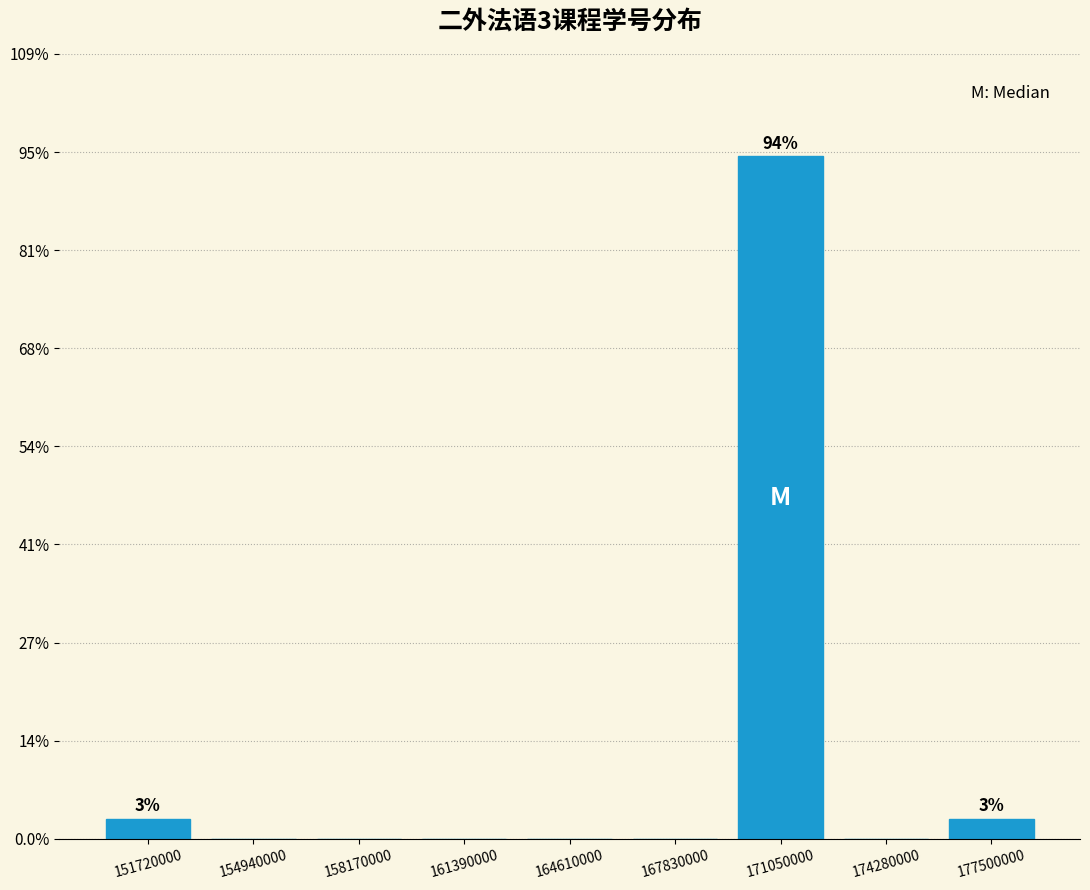

Over which range of the x-axis is the bar tallest?

169500000 to 172500000